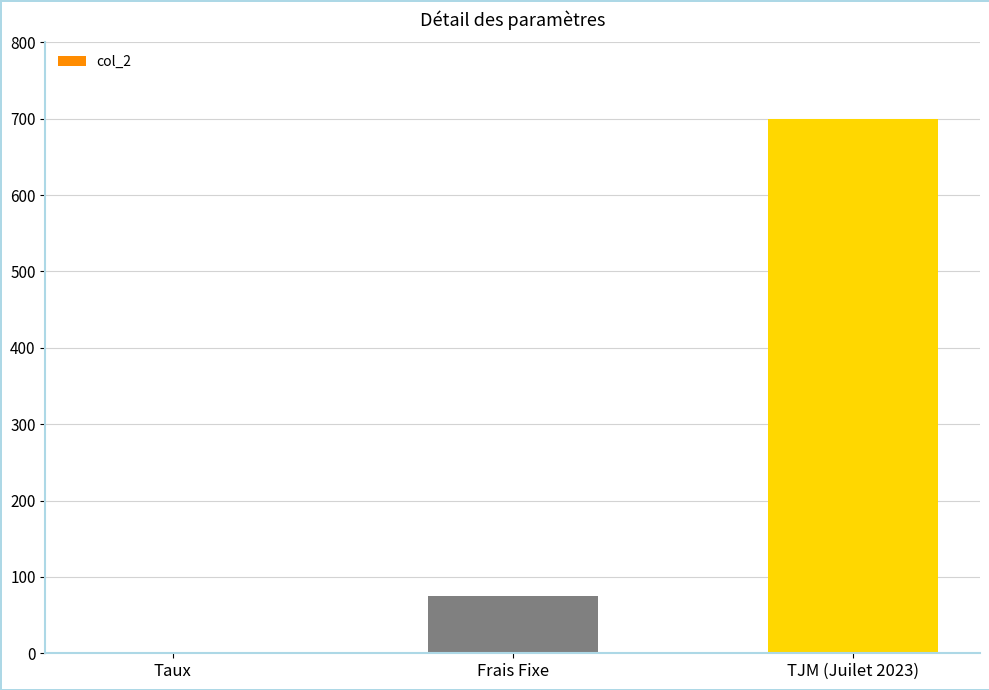

What is the average value?

258.4